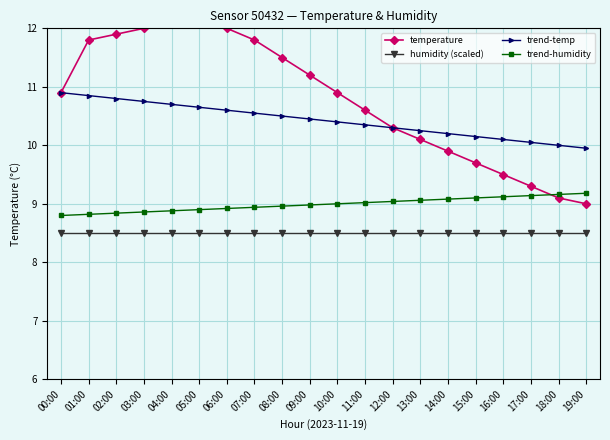

What is the lowest value of the trend-temp series?

10.0